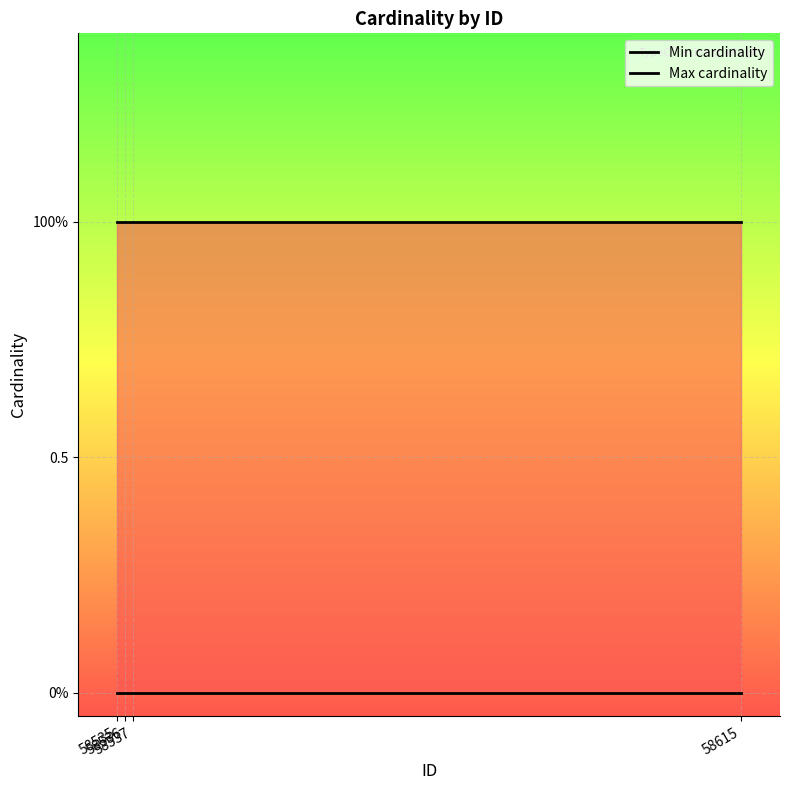

Between 58536 and 58537, which is larger?

58536